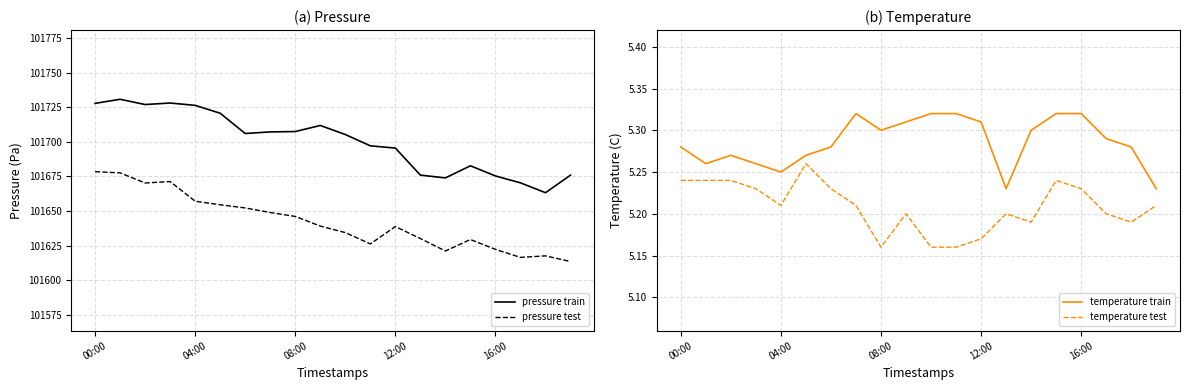

The temperature train series shows 3.1 at 9. True or false?

False